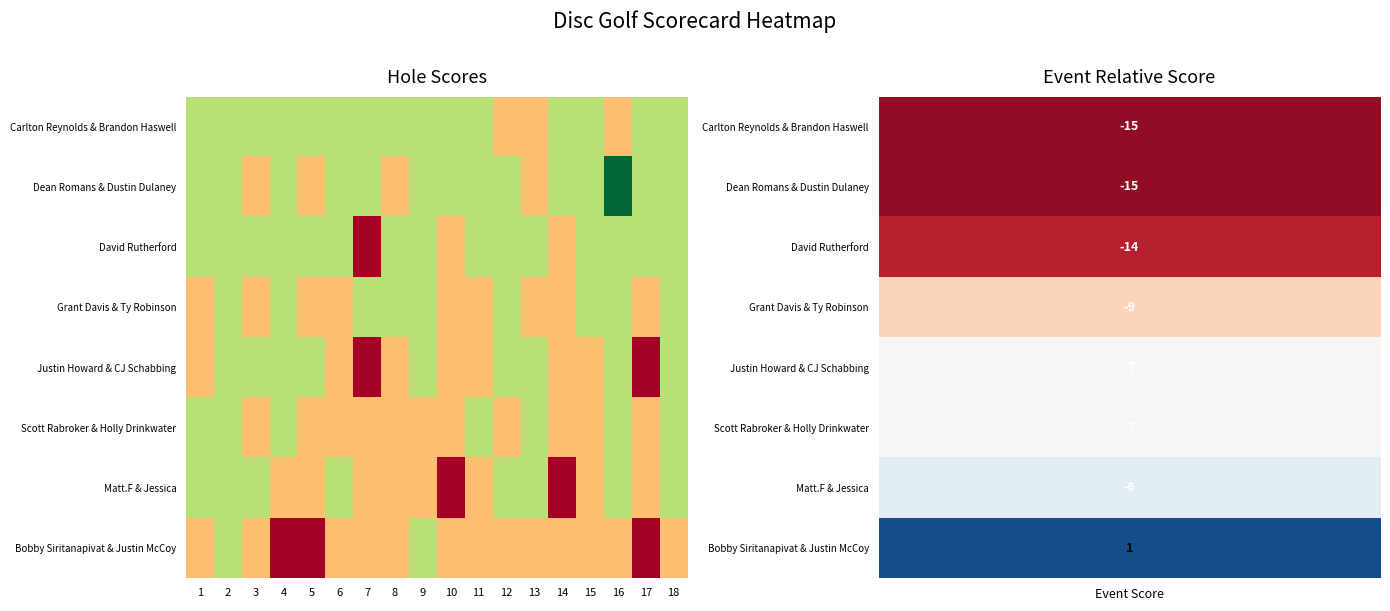

List the series in order of their peak value, lowest first.

Carlton Reynolds & Brandon Haswell, Dean Romans & Dustin Dulaney, Grant Davis & Ty Robinson, Scott Rabroker & Holly Drinkwater, David Rutherford, Justin Howard & CJ Schabbing, Matt.F & Jessica, Bobby Siritanapivat & Justin McCoy